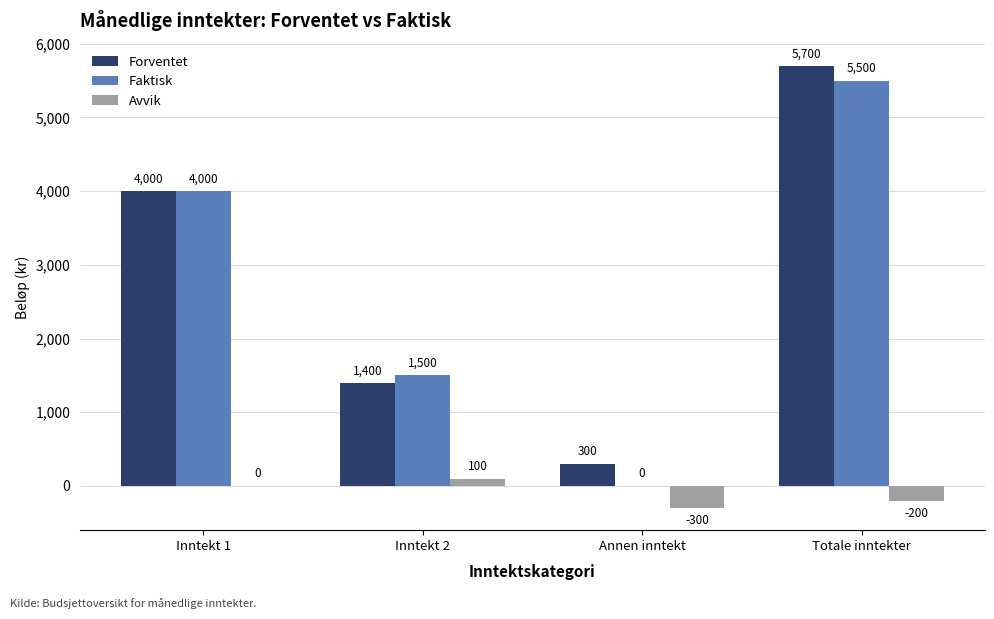

What is the greatest value displayed?

5700